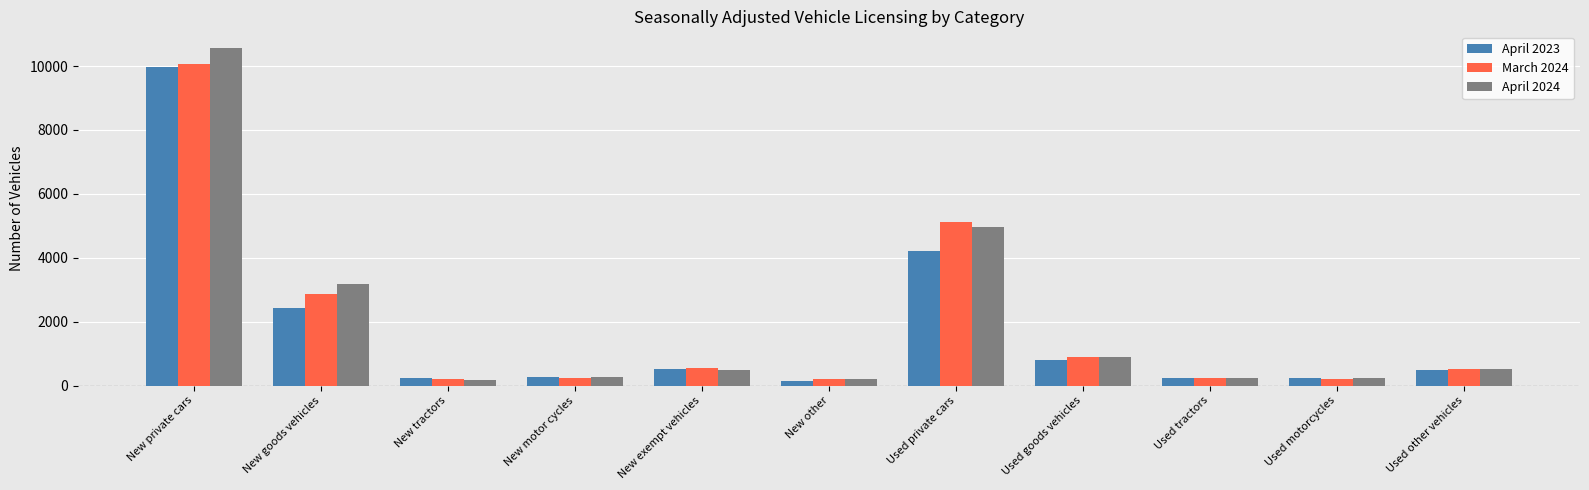

What is the difference between the March 2024 values at Used motorcycles and Used tractors?

8